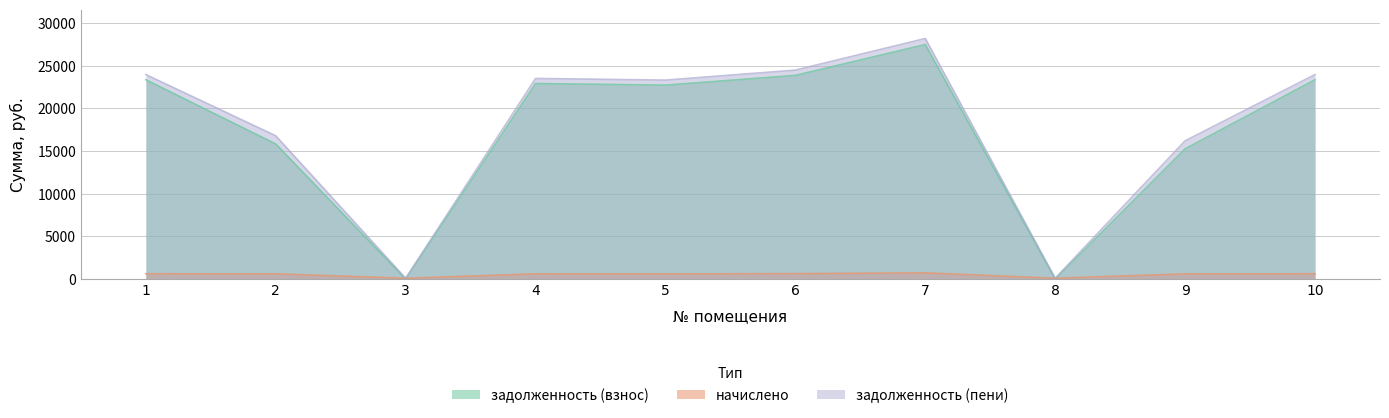

What is the sum of the задолженность (взнос) values at 3 and 6?

23857.9